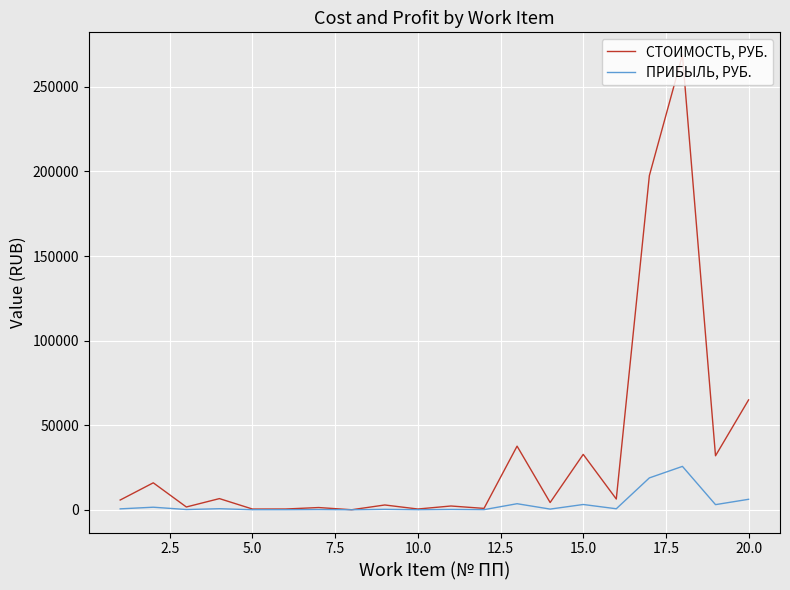

At how many categories does at least one series exceed 200409?

1